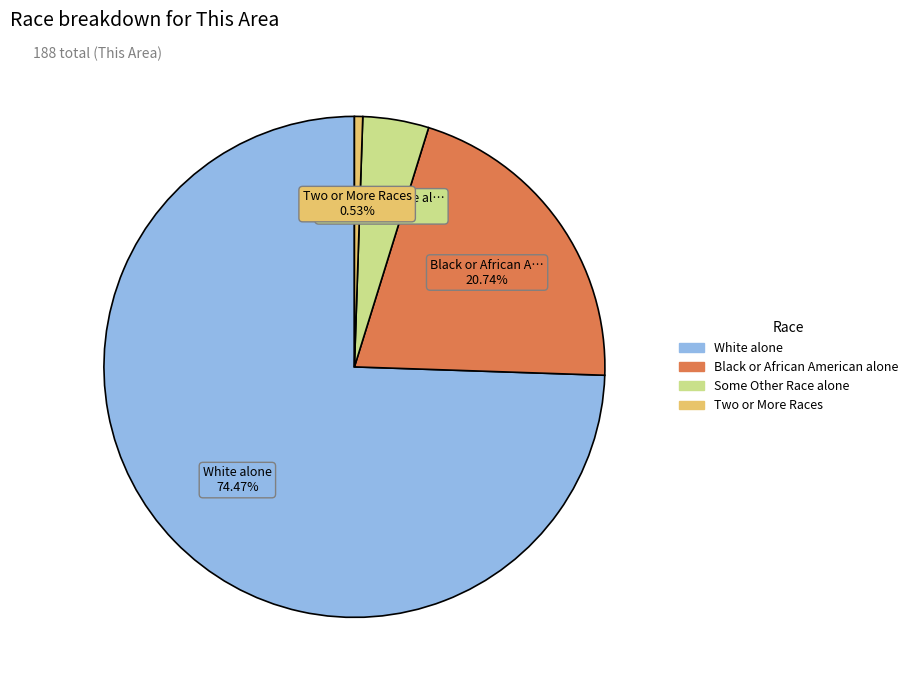

How many slices are in this pie chart?

4